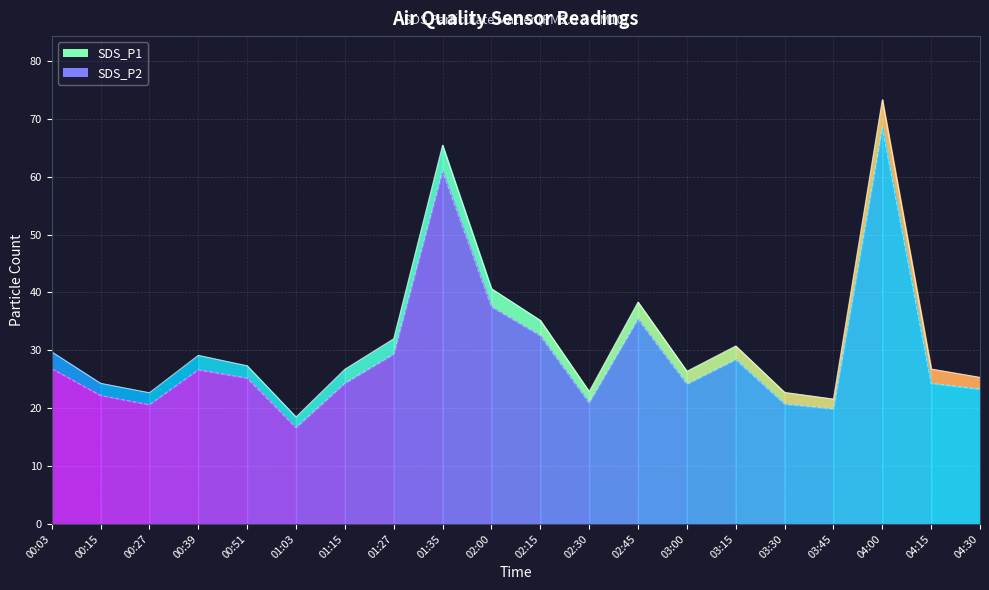

What is the minimum value for SDS_P2?

16.6